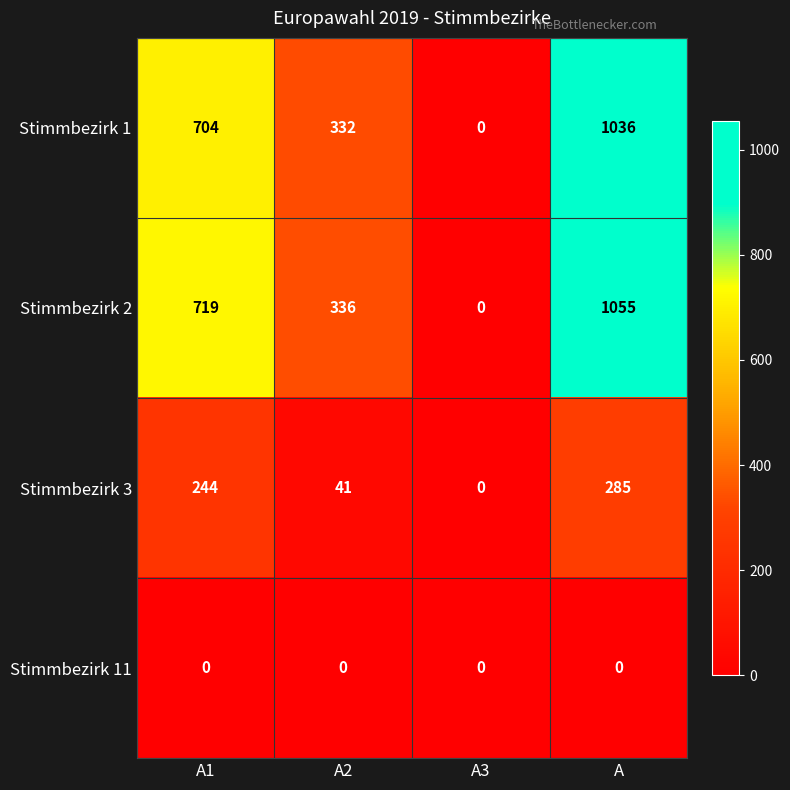

Count the Stimmbezirk 2 values in the range 336 to 1055.

3